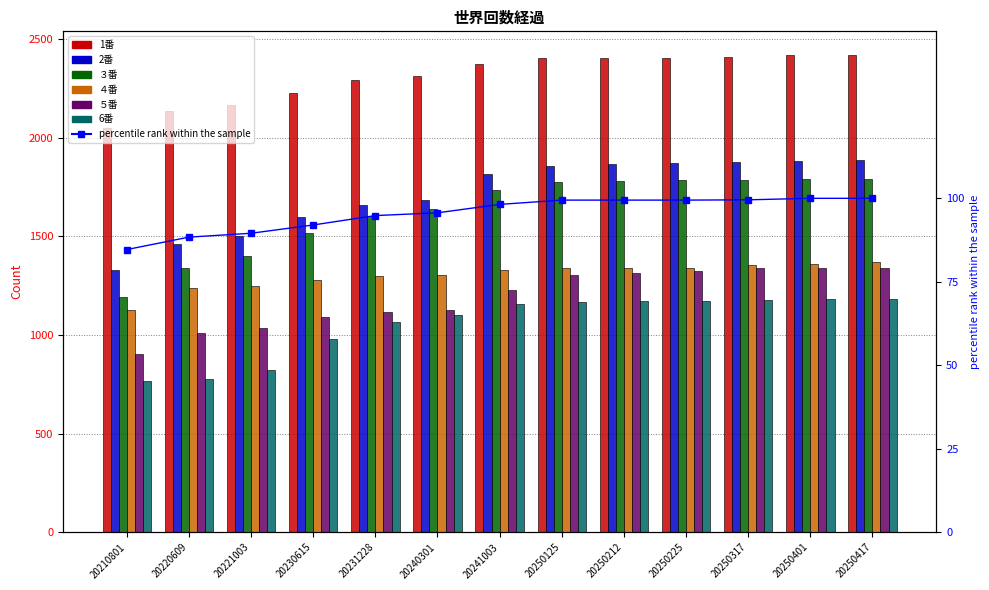

How many data points in ５番 are above 1227?

6